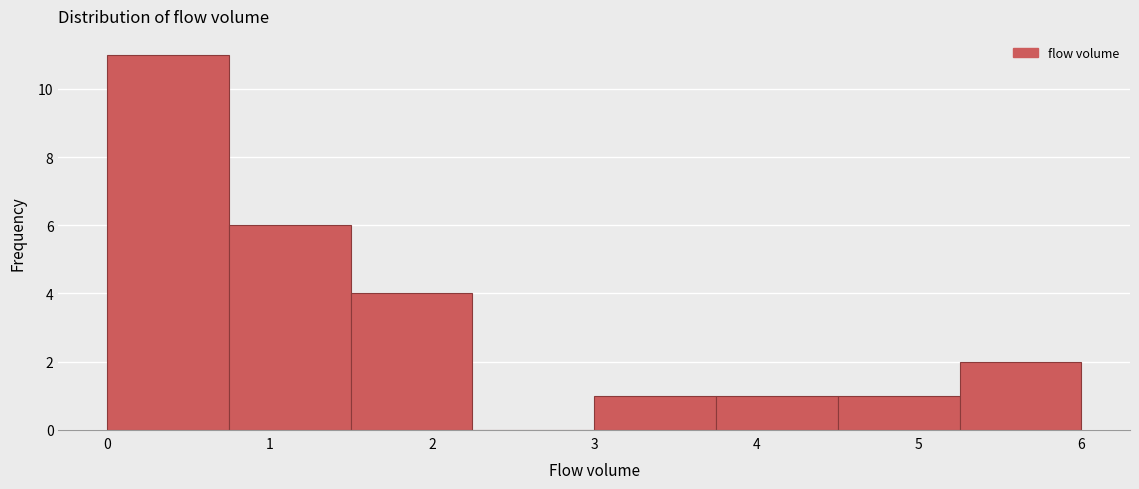

Reading left to right, transcribe this chart: for each bar, give the range it covers on the x-axis and its height. Neither the bar edges nor the heights are printed on the chart, so give them approximately, as read against the axes.

0.00 to 0.75: 11
0.75 to 1.50: 6
1.50 to 2.25: 4
2.25 to 3.00: 0
3.00 to 3.75: 1
3.75 to 4.50: 1
4.50 to 5.25: 1
5.25 to 6.00: 2